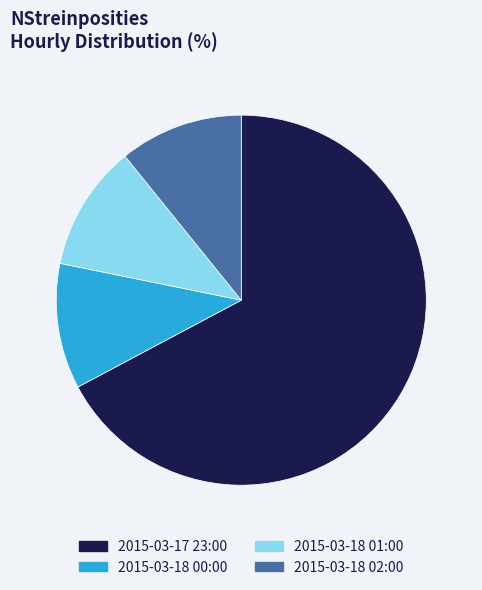

Do 2015-03-18 00:00 and 2015-03-18 01:00 together represent more than half of the pie?

No